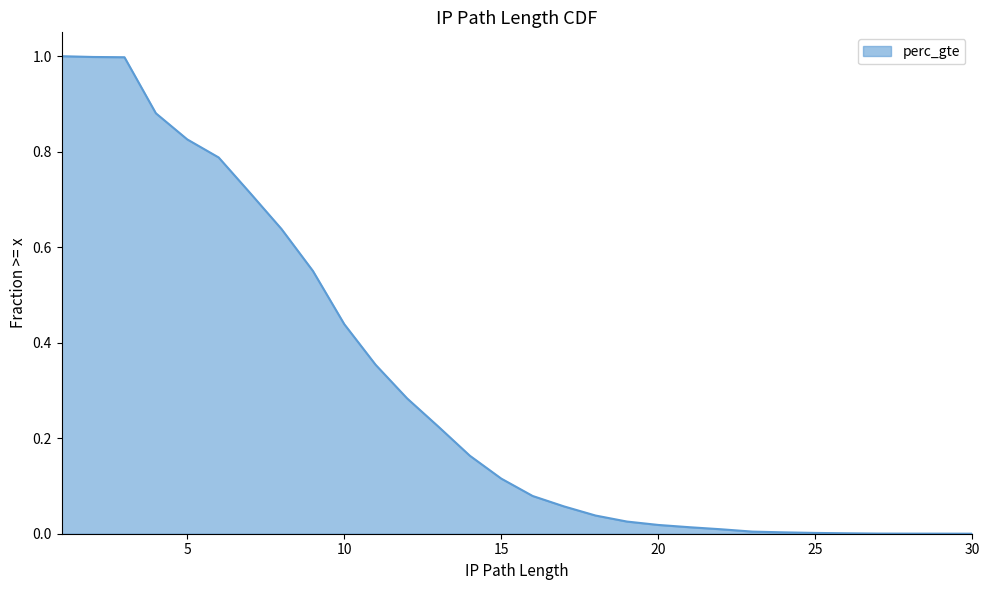

The value at 8 is 1.0. True or false?

False